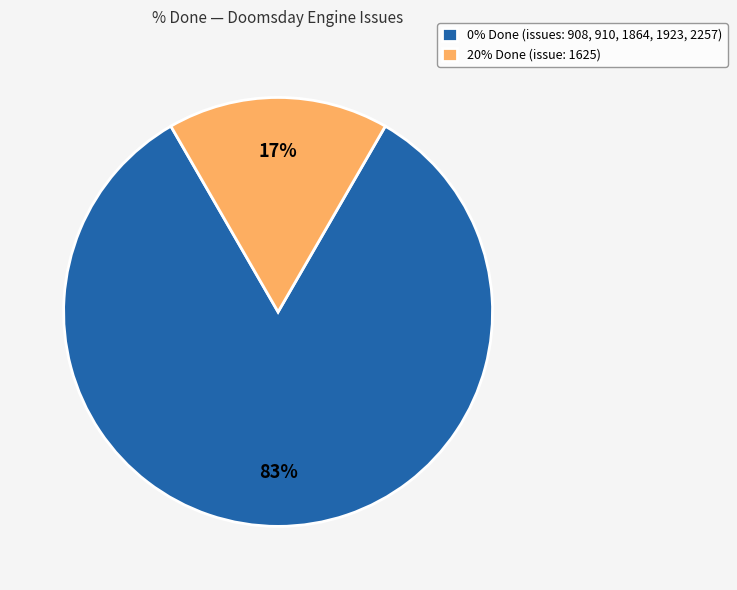

Which slice is the smallest?

20% Done (issue: 1625)